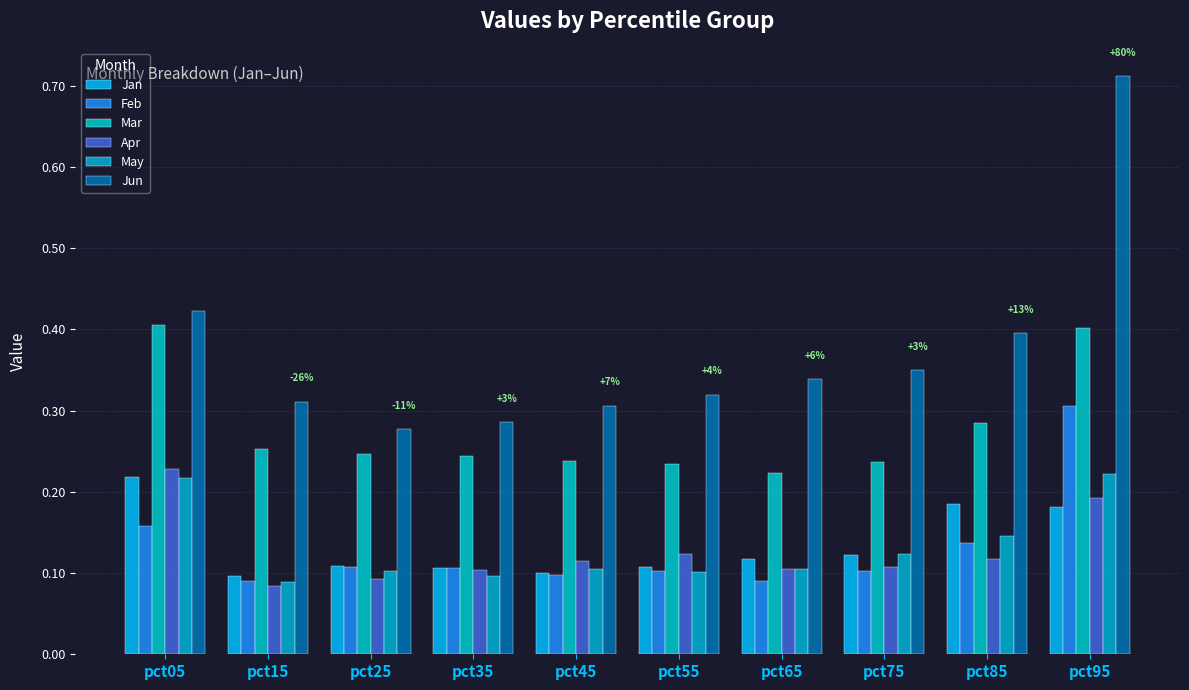

What is the sum of all Jan values?

1.3